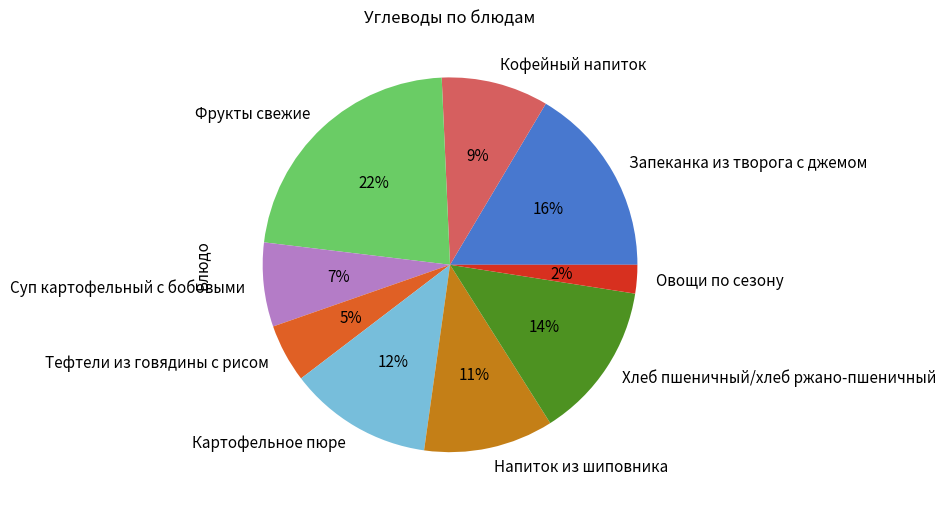

Combined, do Кофейный напиток and Тефтели из говядины с рисом account for over 50%?

No